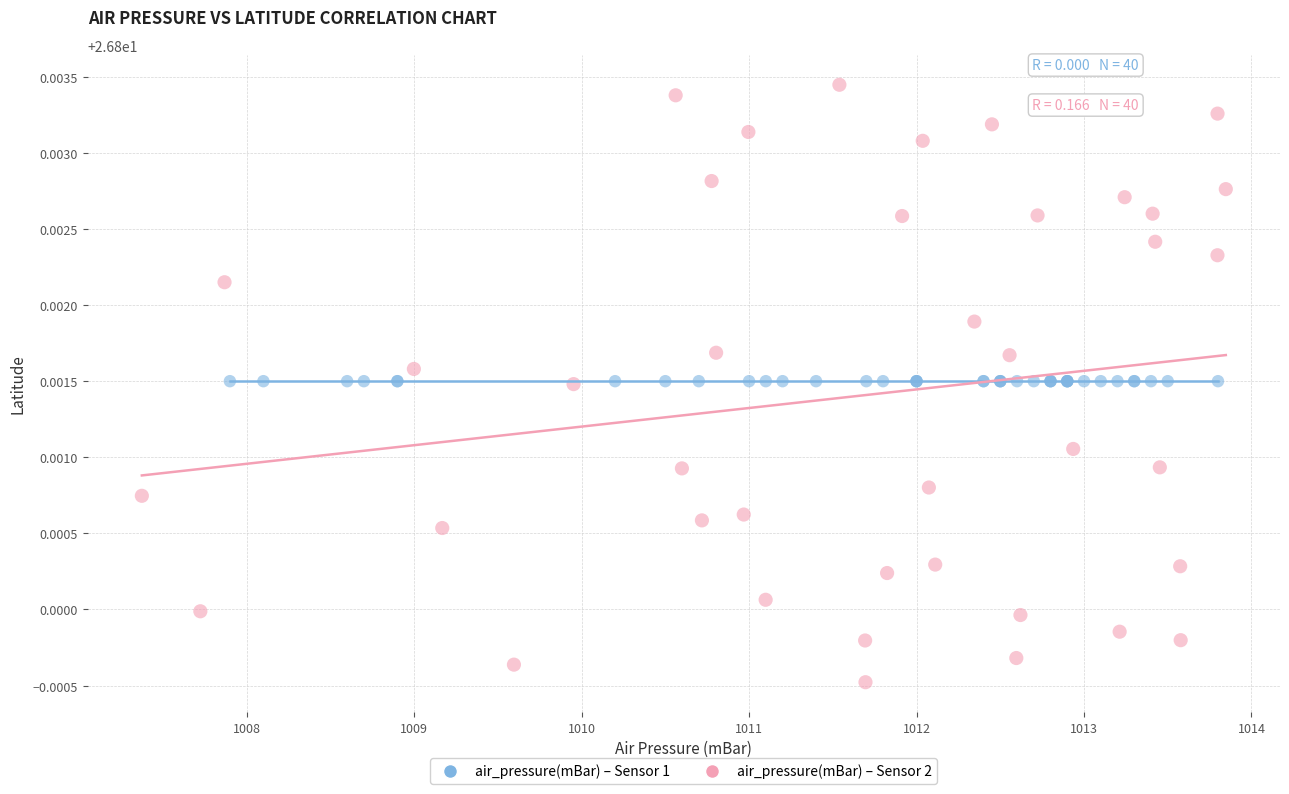

Which series reaches the maximum Y coordinate?

air_pressure(mBar) – Sensor 2